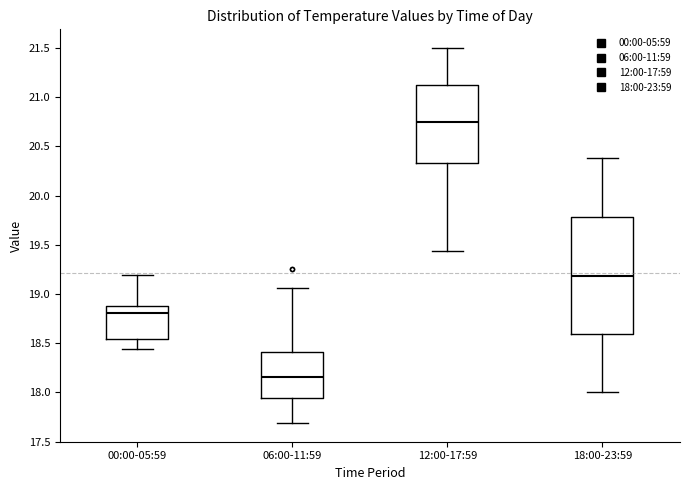

Where is the lower edge of the box for 06:00-11:59 on the y-axis? The values are not printed on the chart, so give them approximately, as read against the axis.

17.95